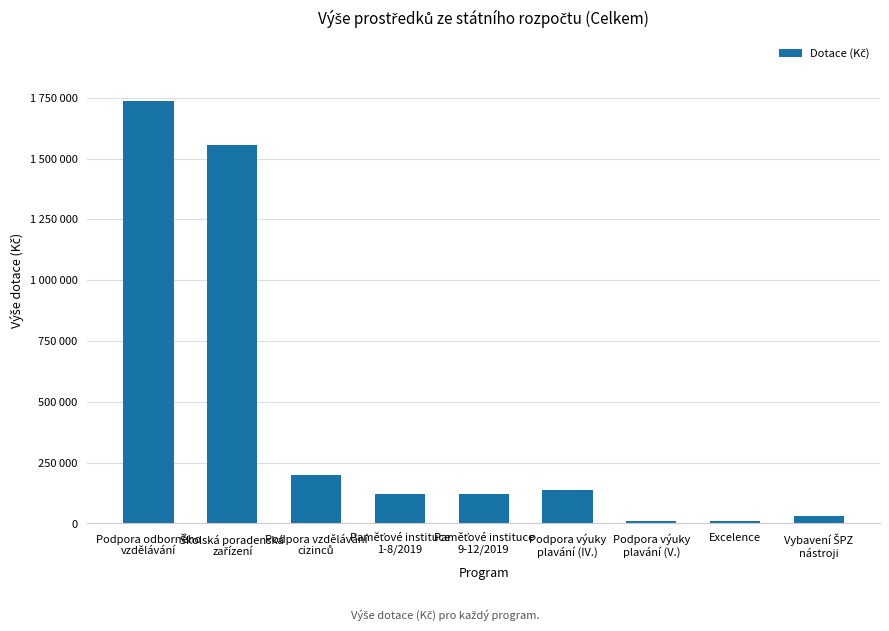

What is the value of the 6th bar from the left?

135790